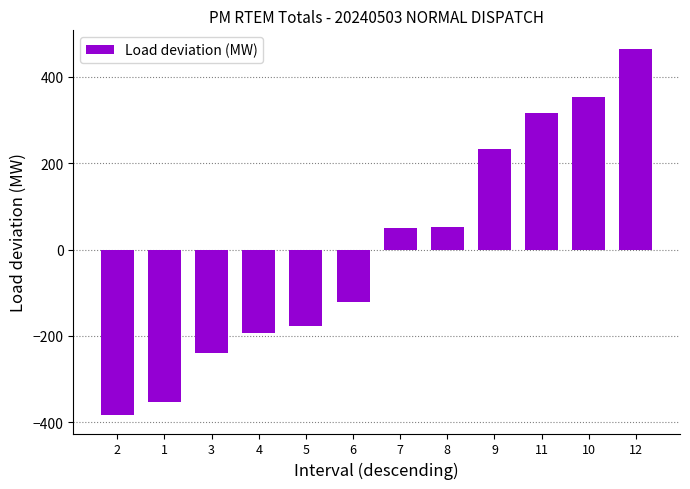

What is the sum of the values at 9 and 1?

-122.0